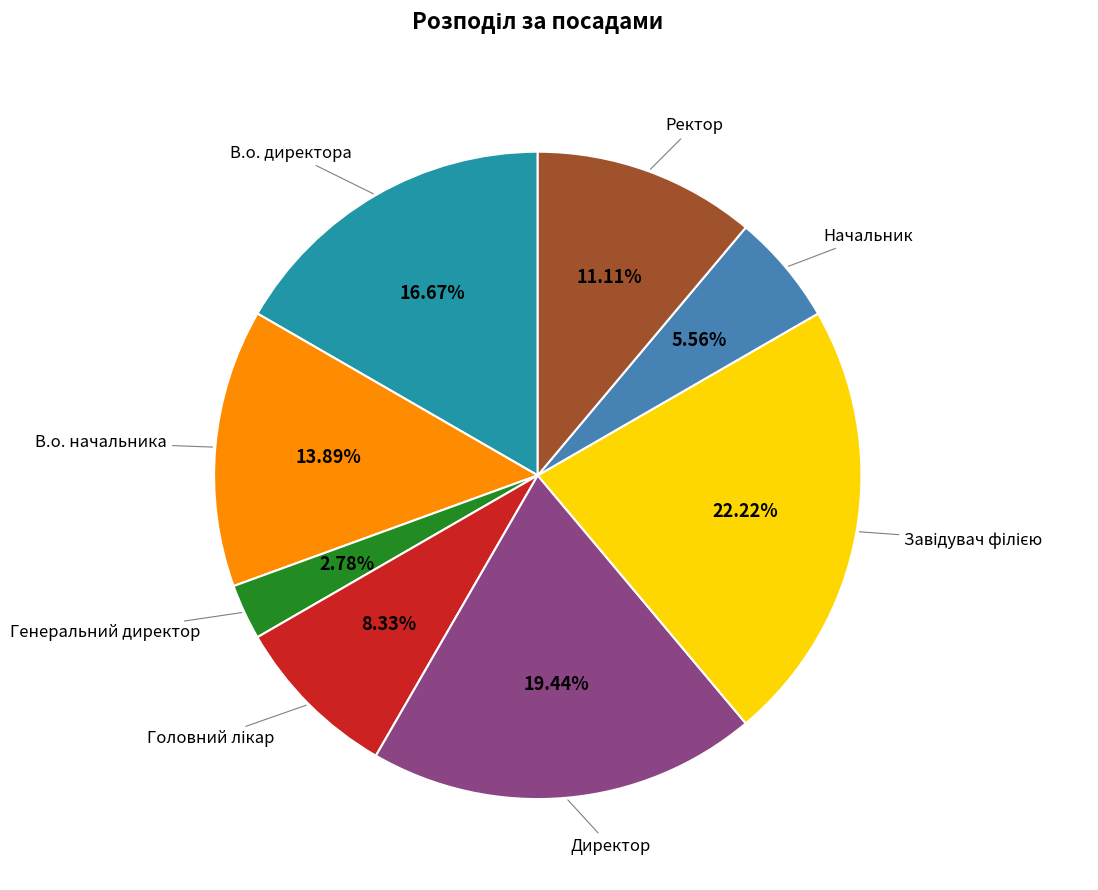

Is there a majority slice in this chart?

No